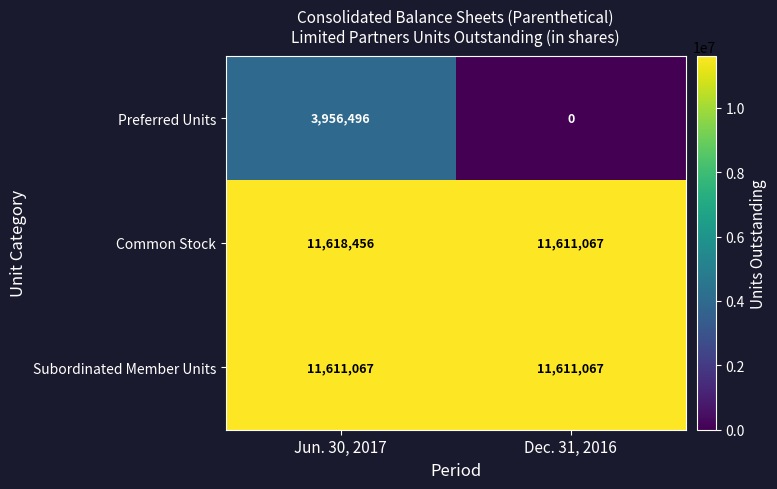

What is the difference between the maximum and minimum values in the Common Stock series?

7389